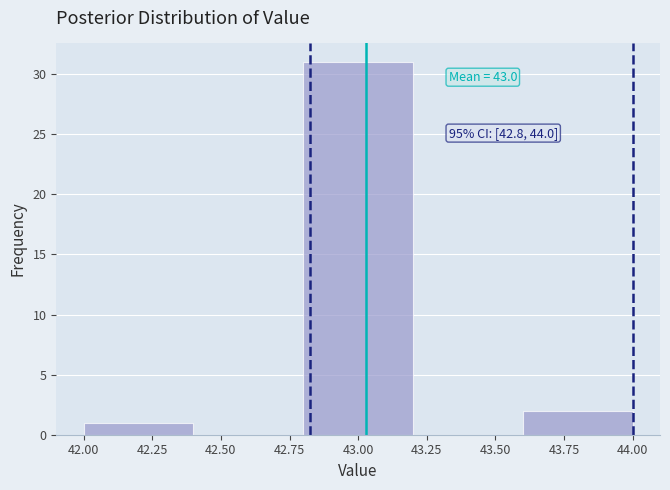

Over which range of the x-axis is the bar tallest?

42.8 to 43.2